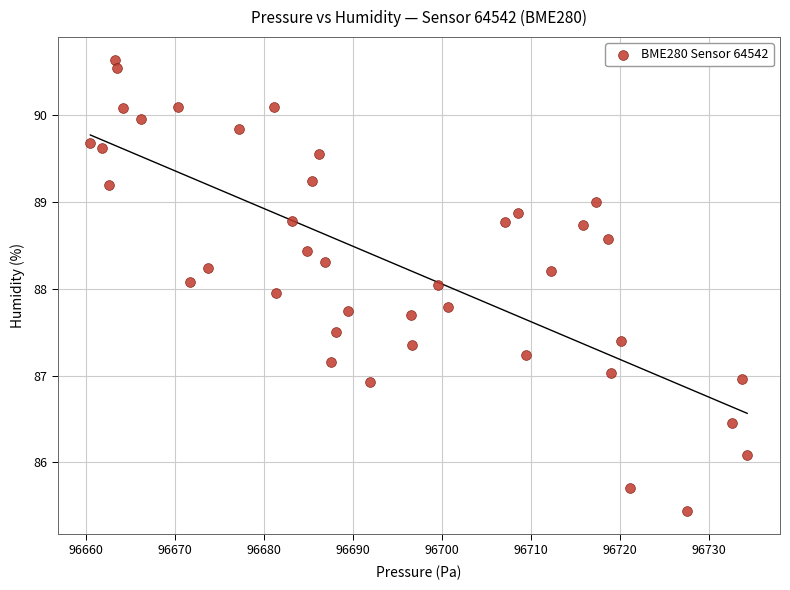

What is the range of X values (max minus min)?

73.9